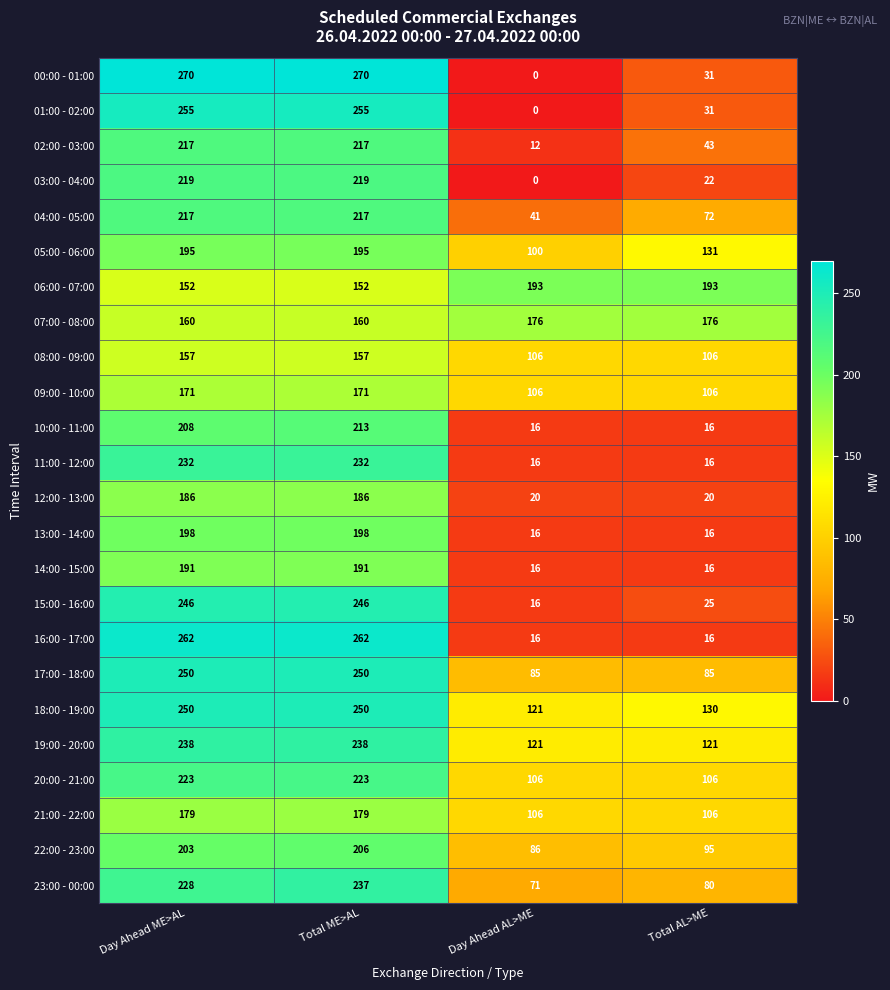

How many distinct data groups are displayed?

24